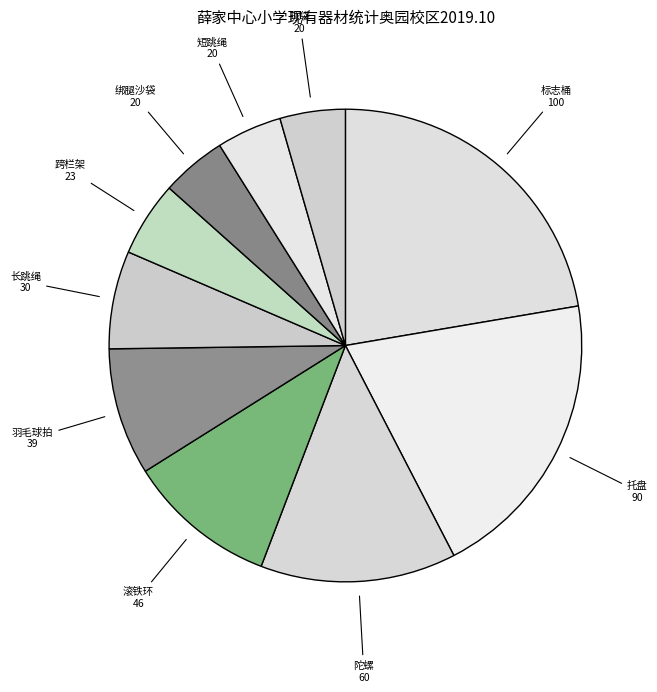

Which has a higher value, 短跳绳 or 标志桶?

标志桶